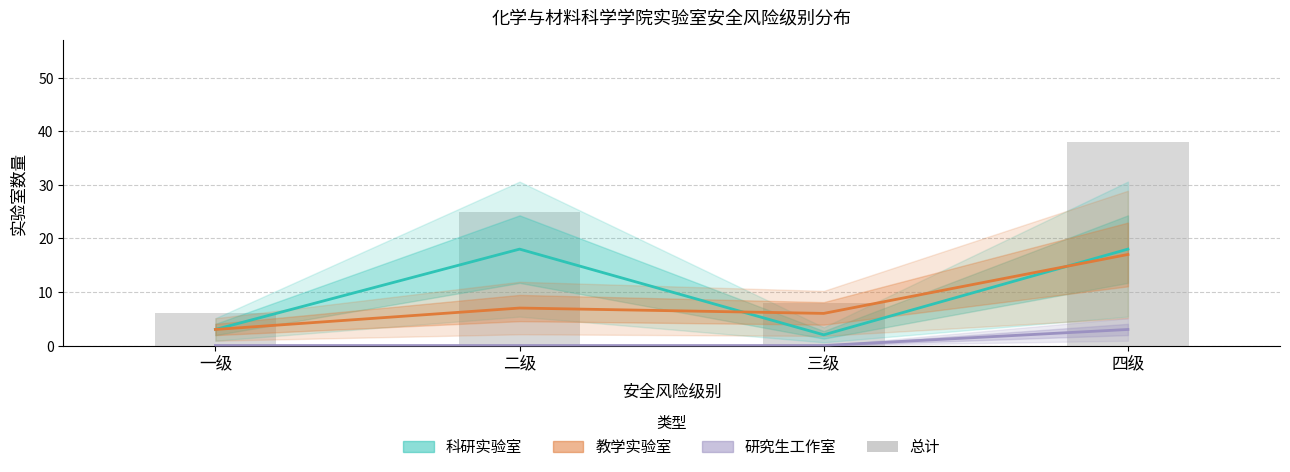

Between 一级 and 二级, which series saw the biggest shift?

总计